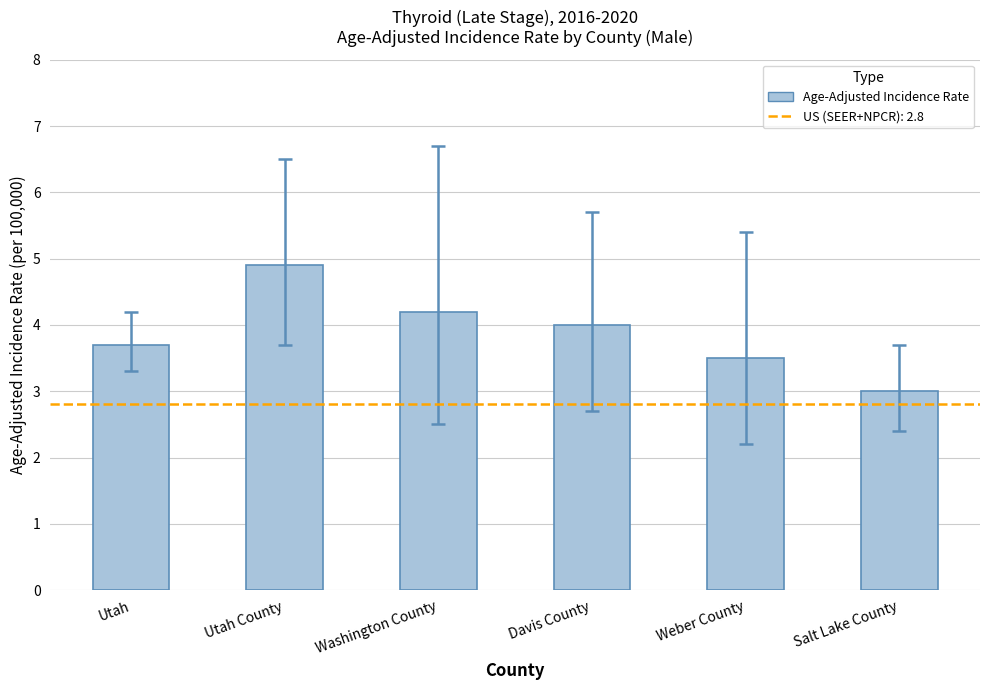

Rank the categories by value from lowest to highest.

Salt Lake County, Weber County, Utah, Davis County, Washington County, Utah County